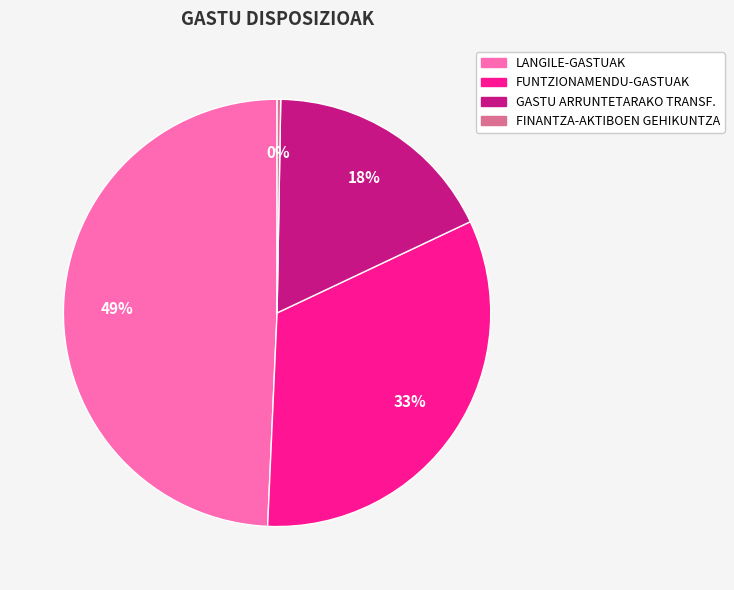

Between LANGILE-GASTUAK and FUNTZIONAMENDU-GASTUAK, which is larger?

LANGILE-GASTUAK